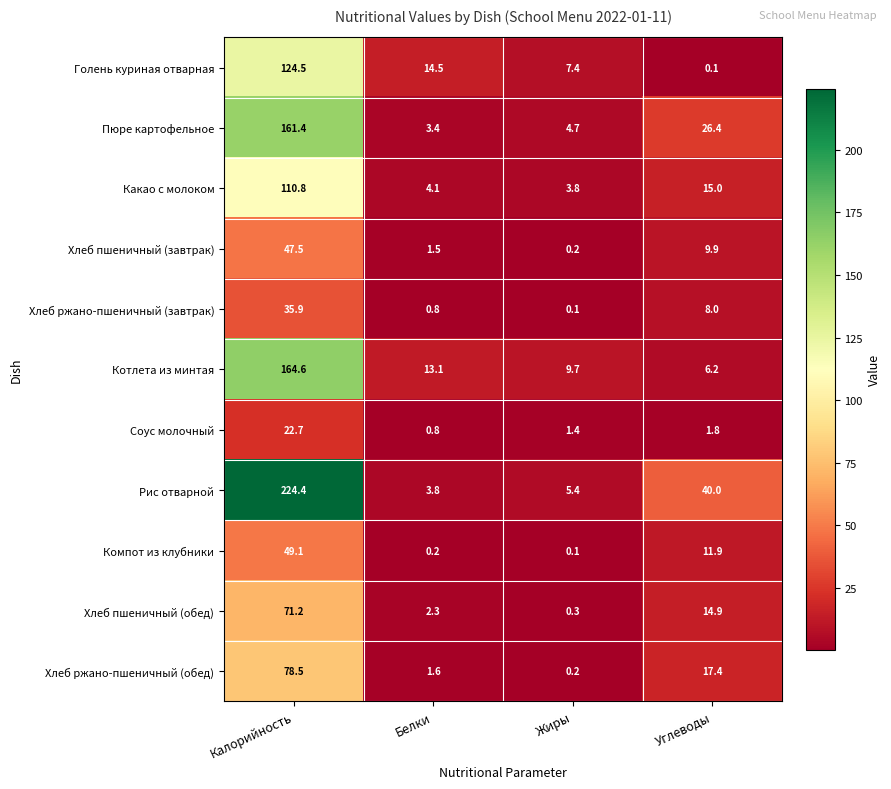

List the labels in order of Пюре картофельное value, smallest first.

Белки, Жиры, Углеводы, Калорийность